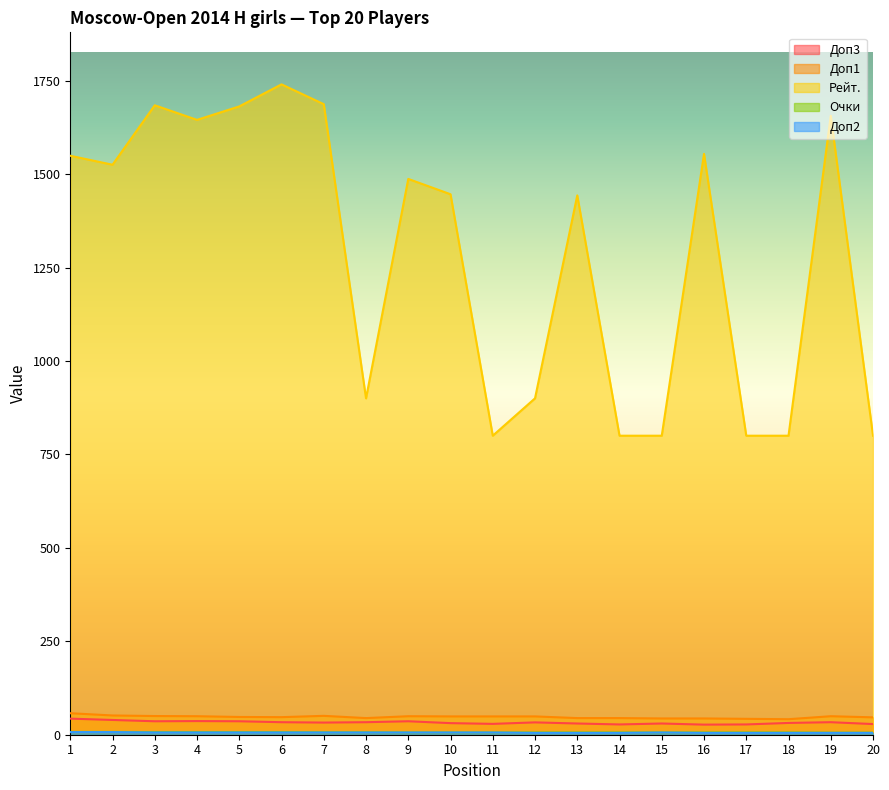

Between 4 and 2, which is larger?

2